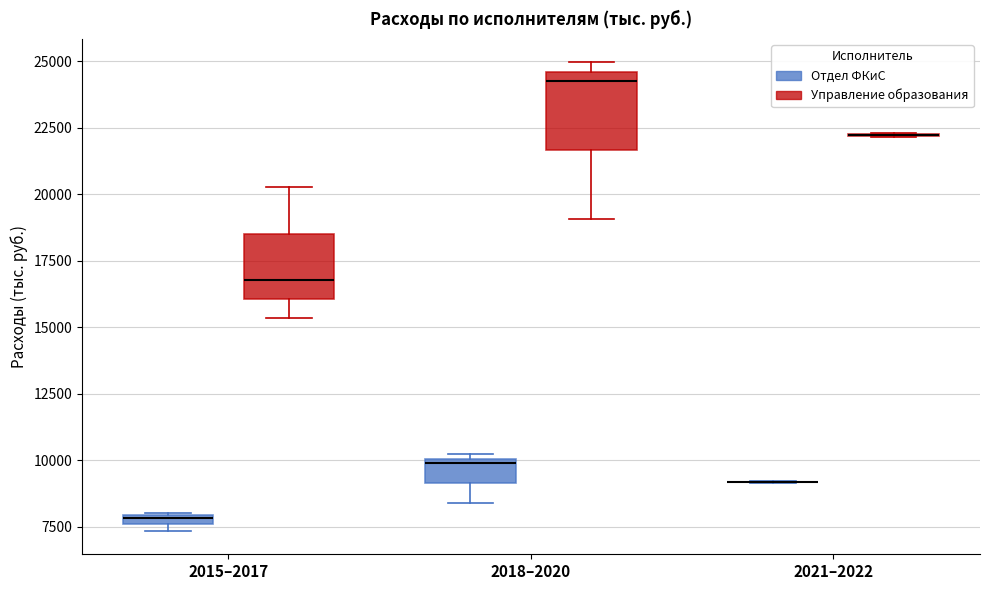

Where is the upper edge of the box for 2015–2017 (Управление образования) on the y-axis? The values are not printed on the chart, so give them approximately, as read against the axis.

18500